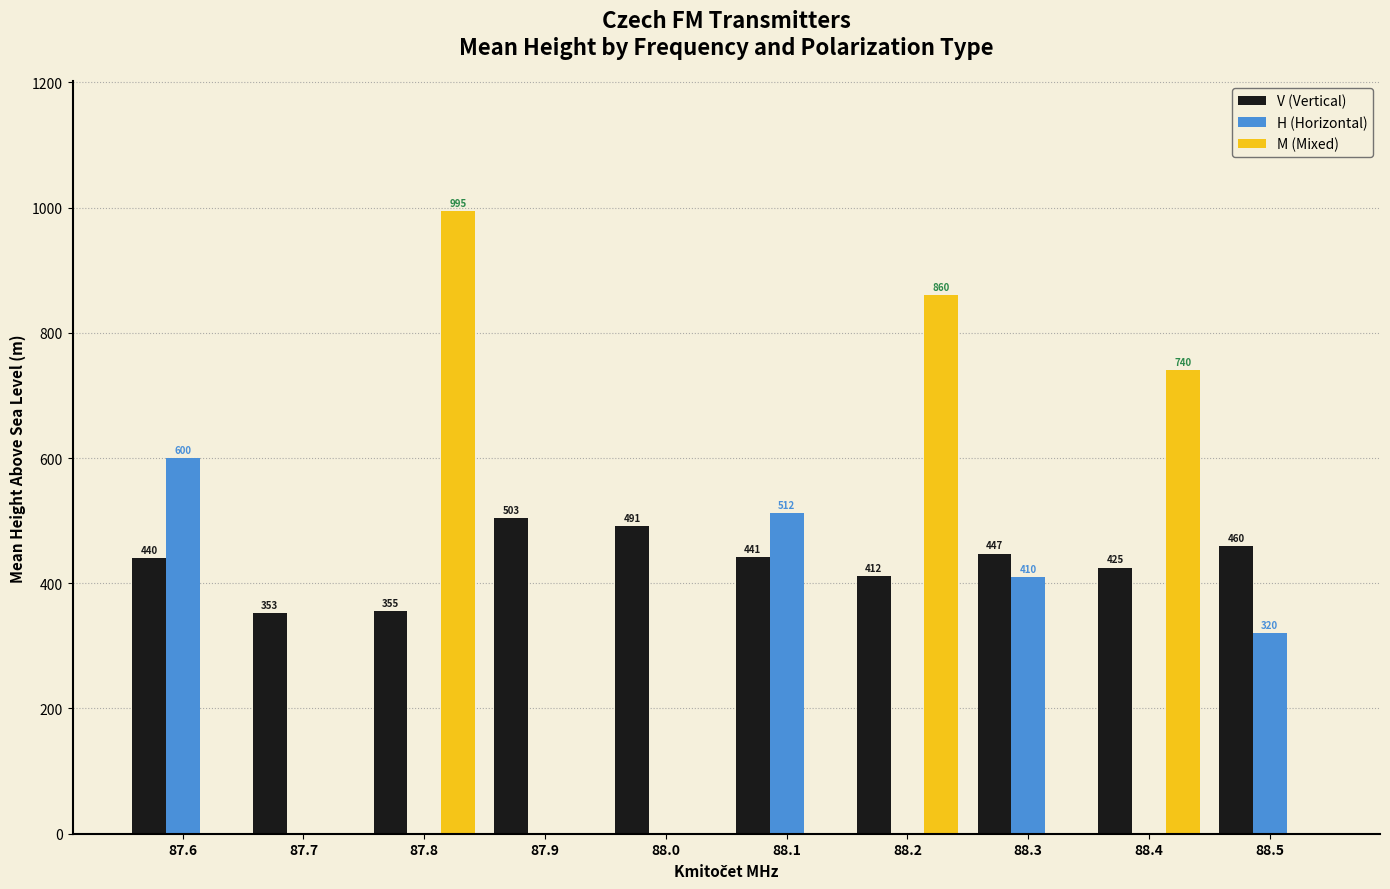

How many data points does each series have?

10